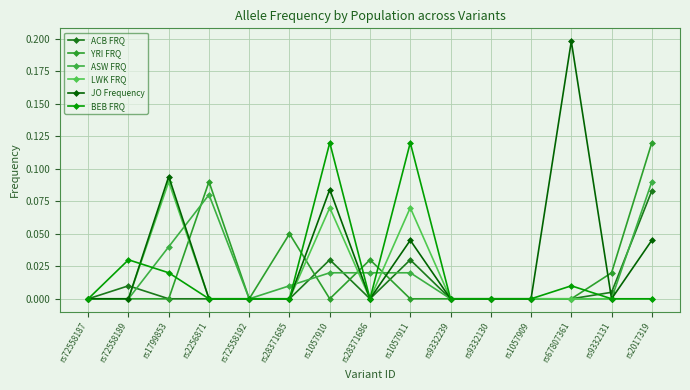

Count the YRI FRQ values in the range 0 to 1.

15